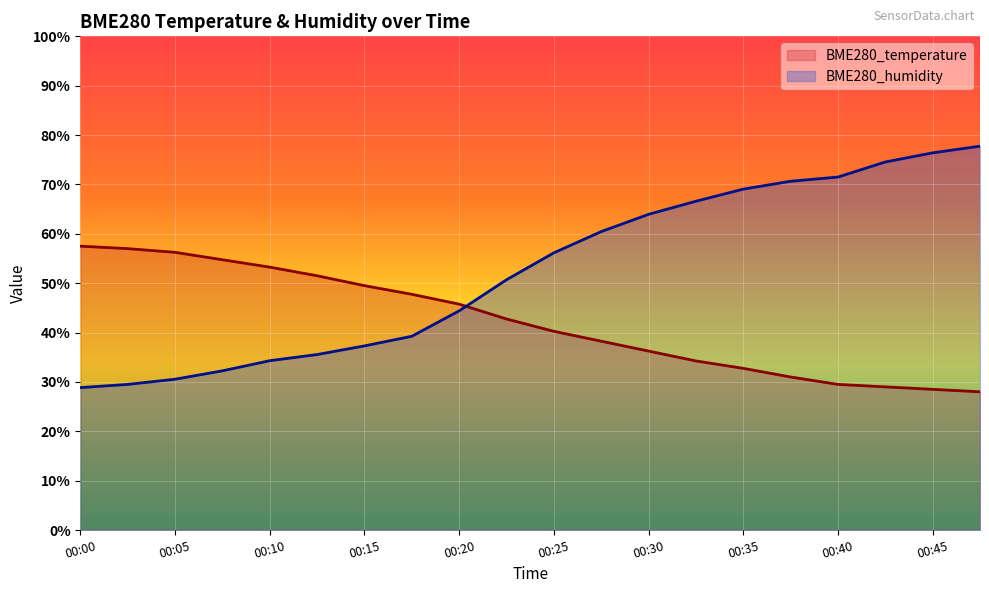

List the labels in order of BME280_humidity value, largest first.

00:47, 00:45, 00:43, 00:40, 00:38, 00:35, 00:33, 00:30, 00:28, 00:25, 00:23, 00:20, 00:18, 00:15, 00:13, 00:10, 00:08, 00:05, 00:03, 00:00